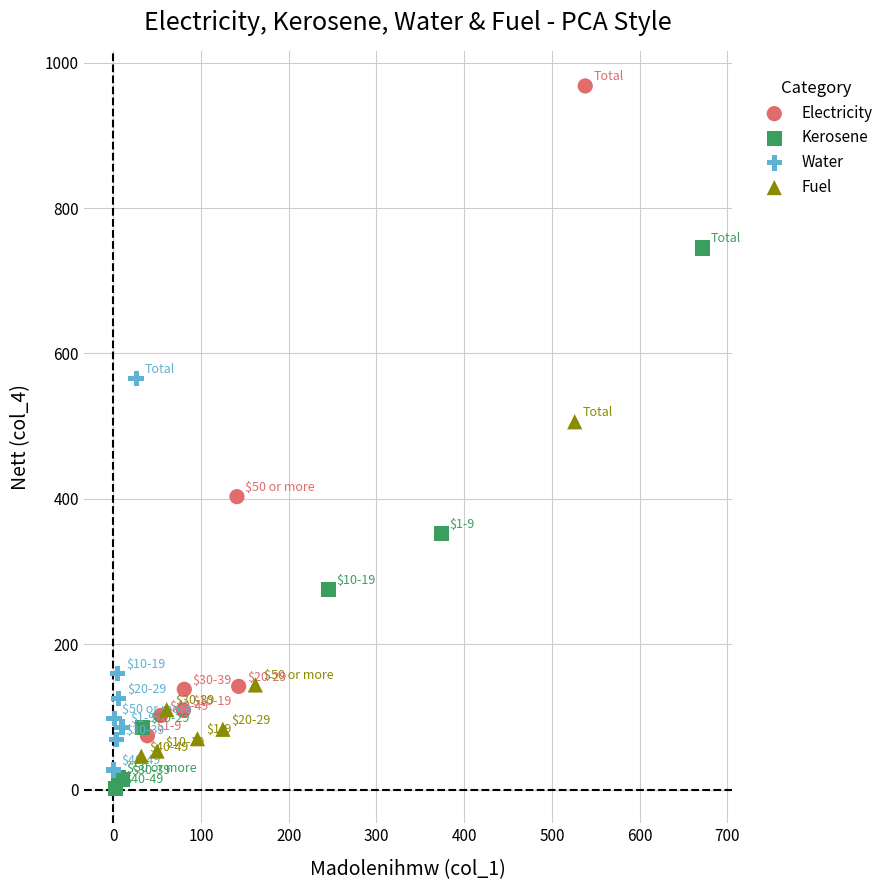

Which series has the largest Y range (max minus min)?

Electricity